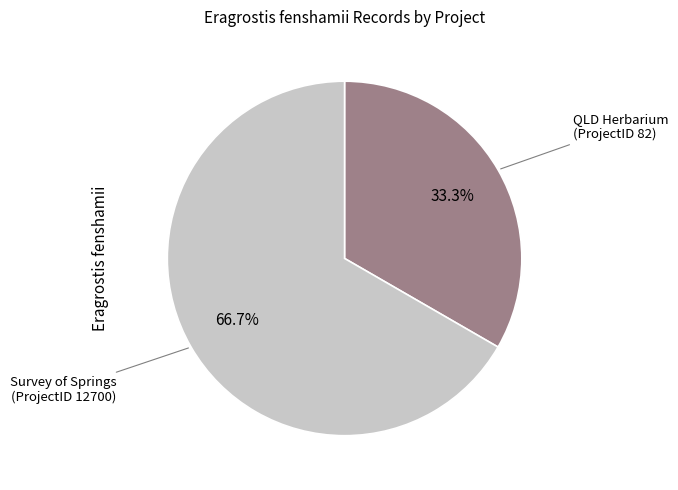

Is Survey of Springs (ProjectID 12700) the majority of the pie?

Yes